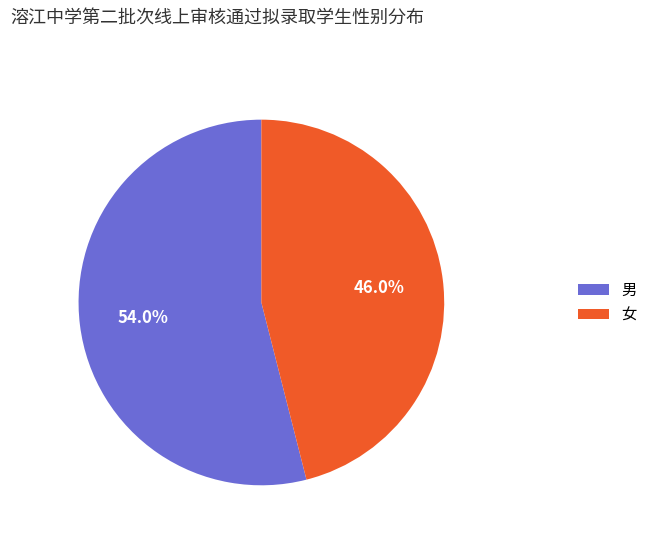

Which category accounts for the majority?

男